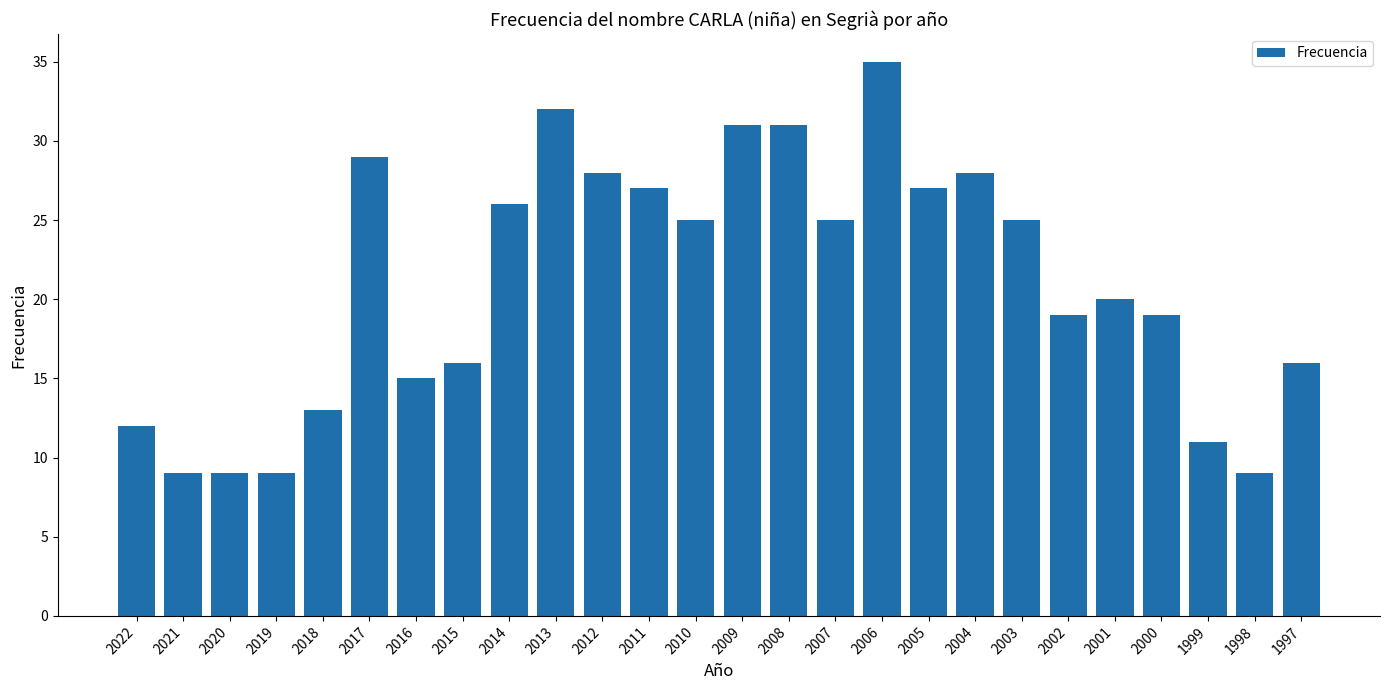

What is the difference between the maximum and minimum values?

26